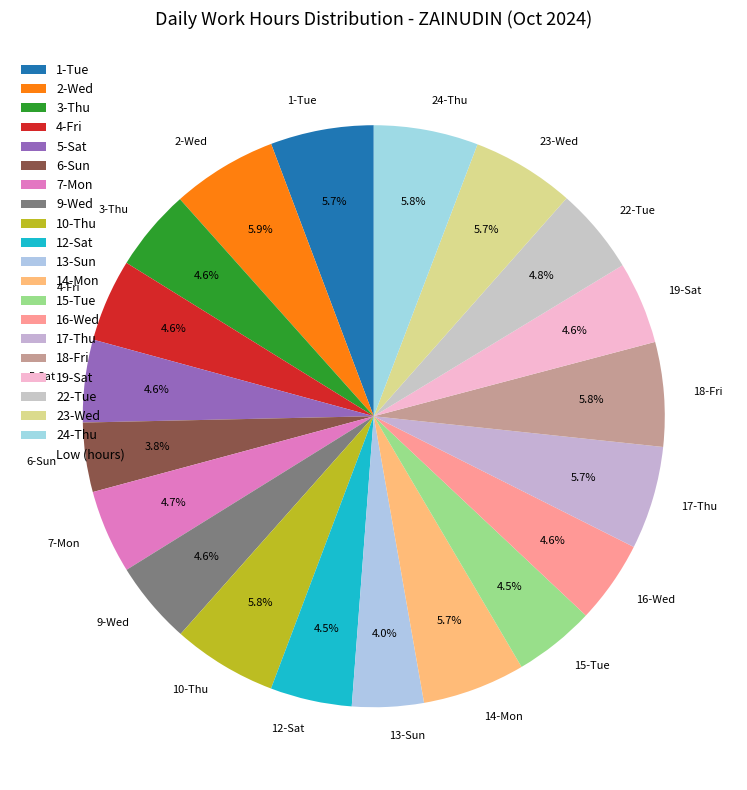

True or false: 1-Tue accounts for 6% of the total.

True